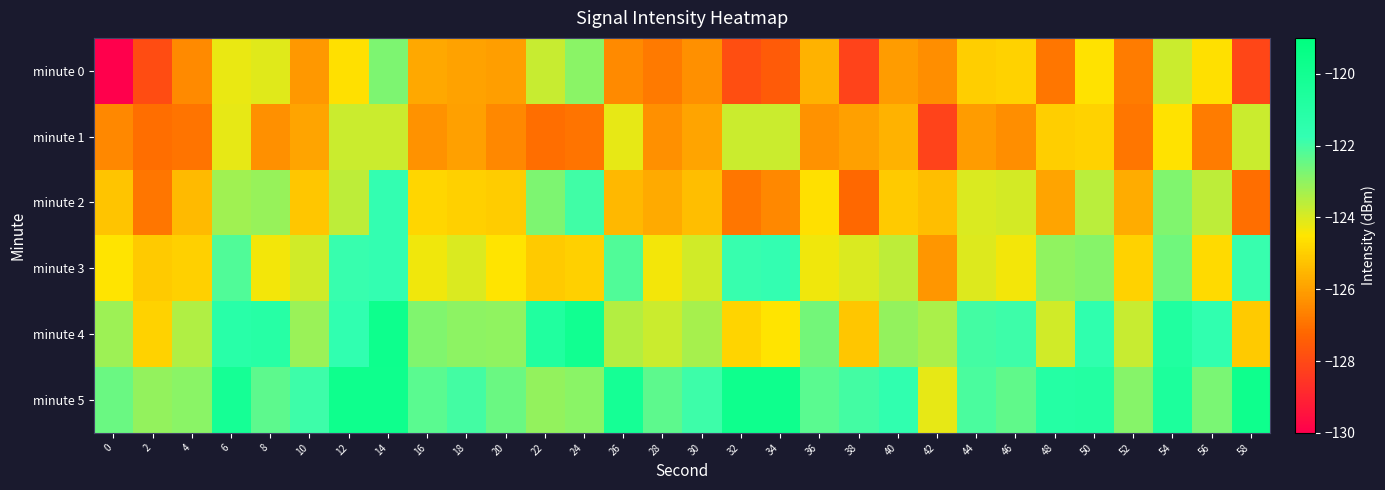

Rank the series by their maximum value, from highest to lowest.

minute 4, minute 5, minute 2, minute 3, minute 0, minute 1